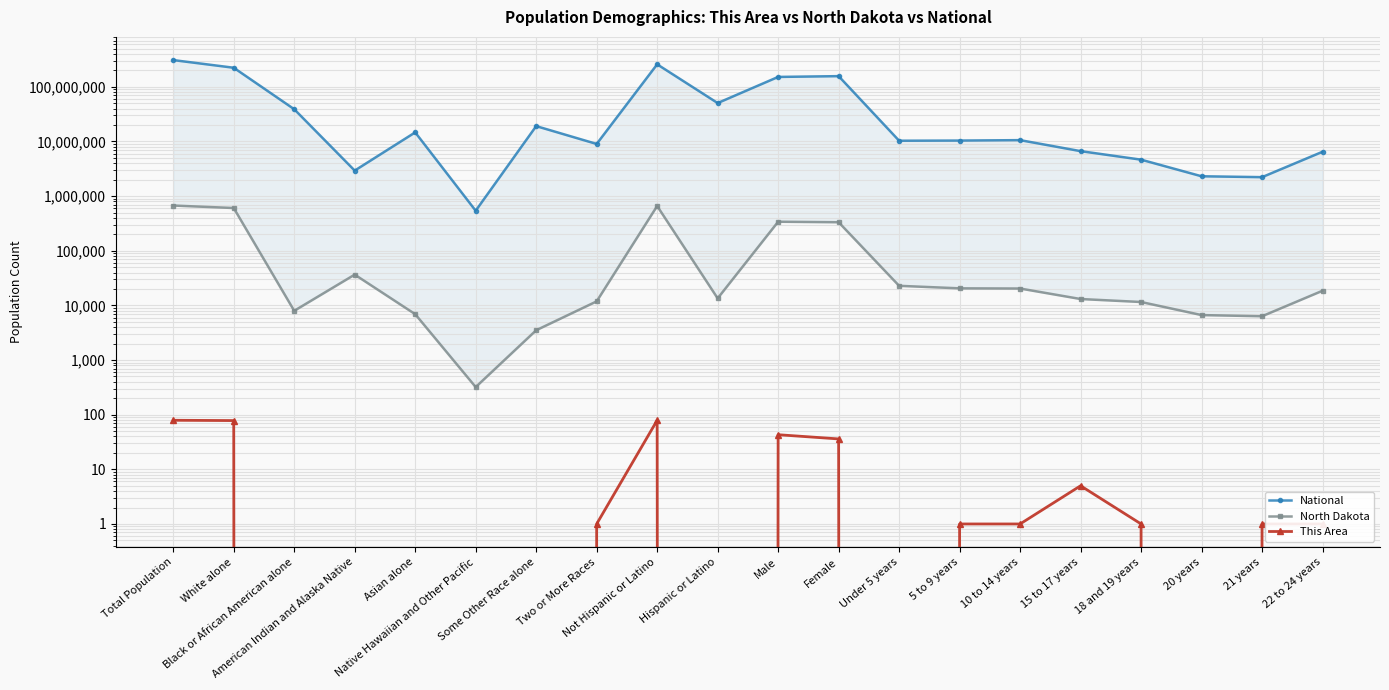

What is the label of the 3rd point from the left?

Black or African American alone